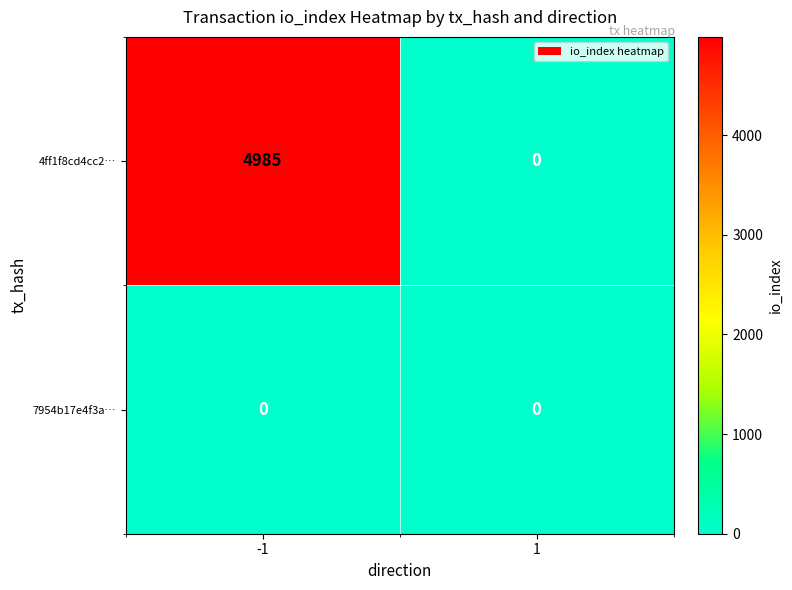

Which label corresponds to the largest value in the chart?

-1